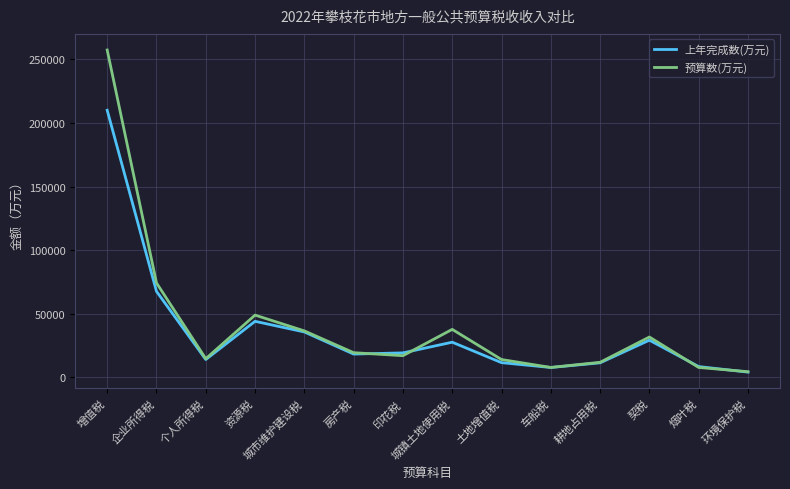

Which series has the widest spread of values?

预算数(万元)